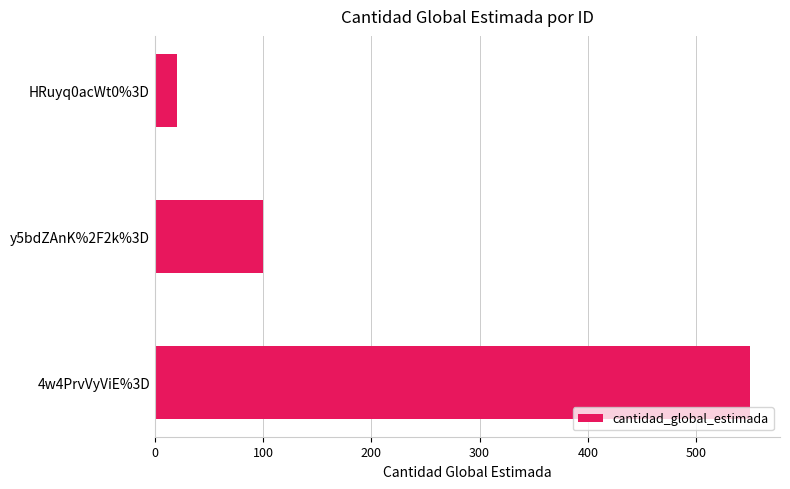

Approximately how many times larger is the value at 4w4PrvVyViE%3D compared to HRuyq0acWt0%3D?

27.5